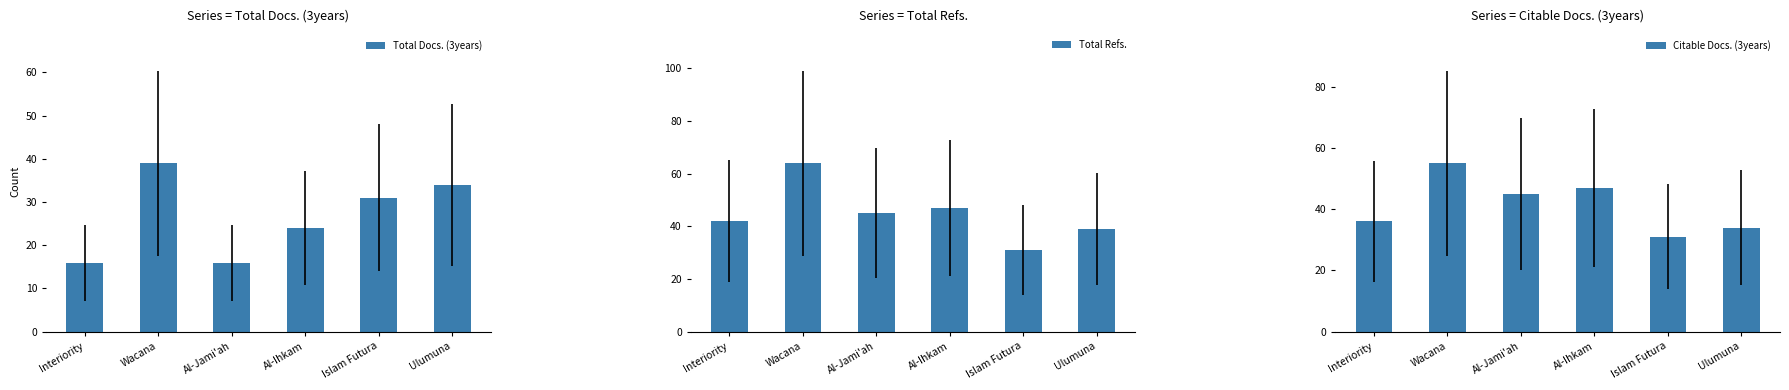

What is the highest value of the Total Refs. series?

64